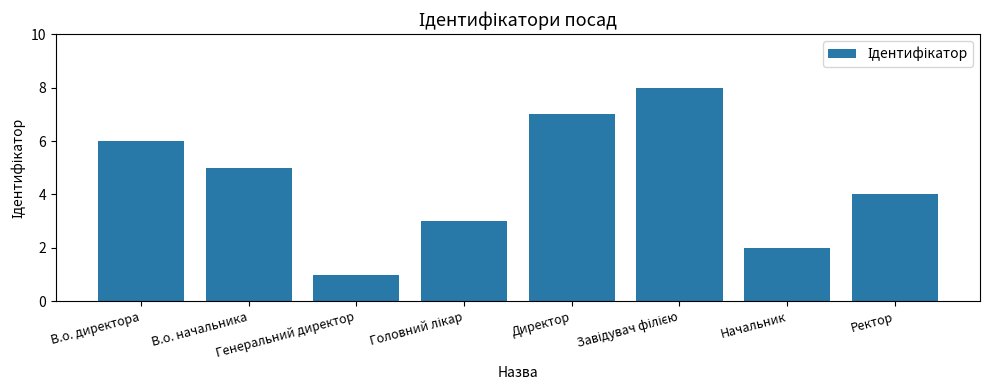

How many distinct data groups are displayed?

1